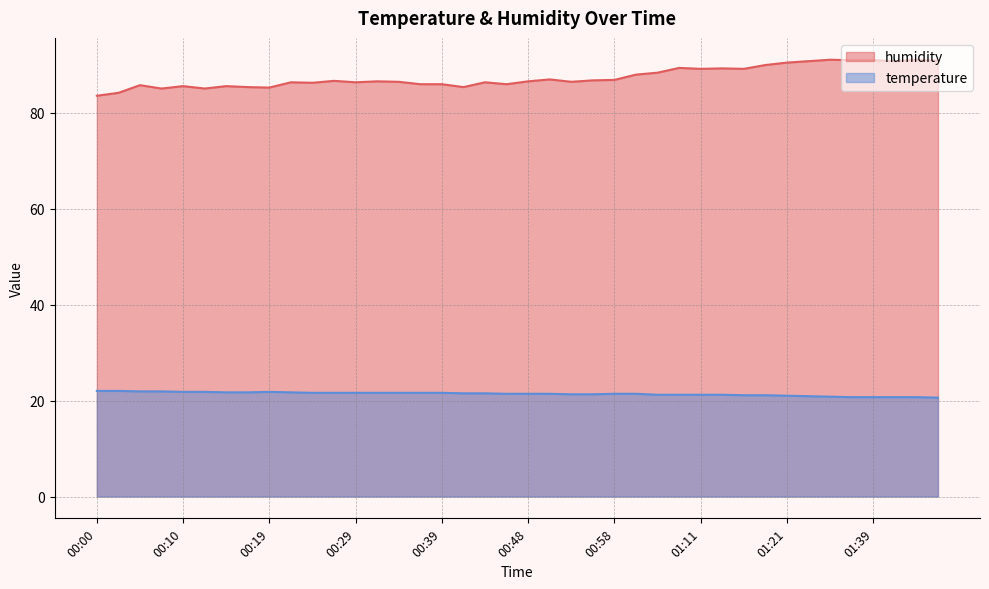

List the labels in order of humidity value, largest first.

01:34, 01:44, 01:36, 01:39, 01:46, 01:31, 01:41, 01:21, 01:18, 01:08, 01:13, 01:11, 01:16, 01:06, 01:03, 00:51, 00:58, 00:56, 00:27, 00:31, 00:48, 00:34, 00:53, 00:22, 00:29, 00:44, 00:24, 00:36, 00:39, 00:46, 00:05, 00:10, 00:14, 00:17, 00:41, 00:19, 00:07, 00:12, 00:02, 00:00